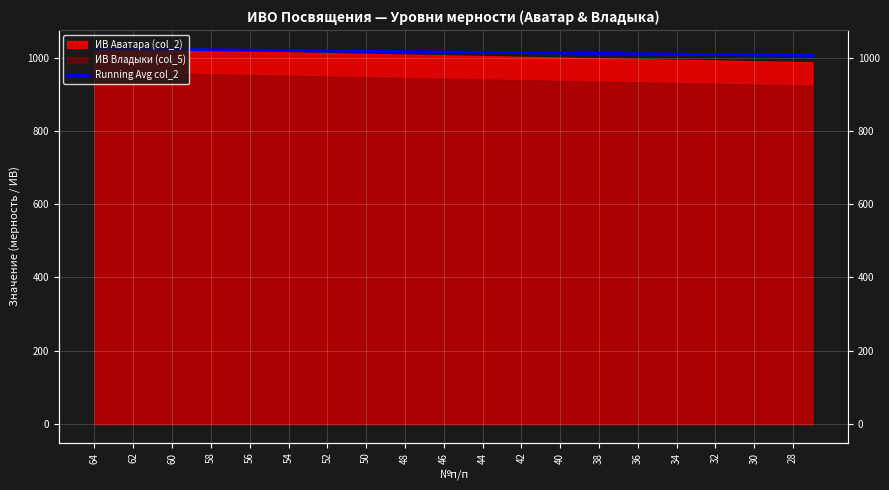

Which label corresponds to the largest value in the chart?

64